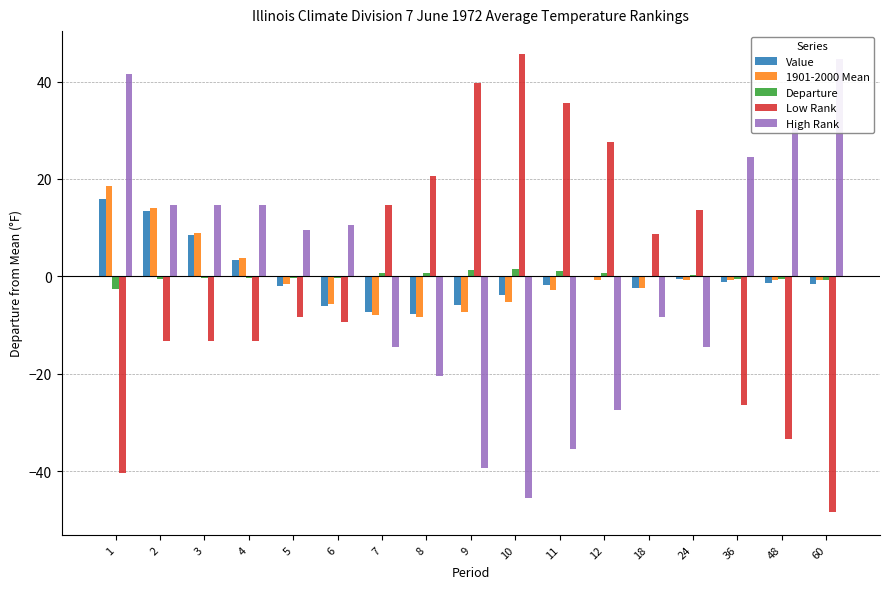

Where is Departure nearest to the value 0?

18